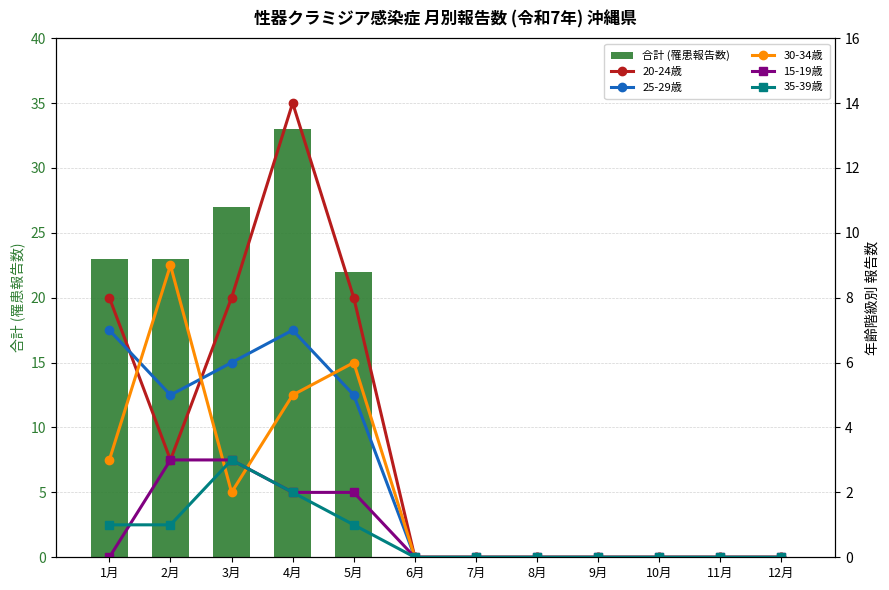

Rank the categories by 15-19歳 value from lowest to highest.

1月, 6月, 7月, 8月, 9月, 10月, 11月, 12月, 4月, 5月, 2月, 3月